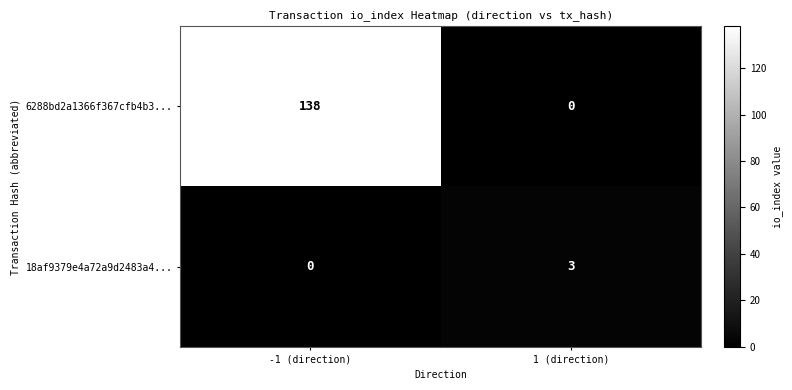

What is the total value across all series at -1 (direction)?

138